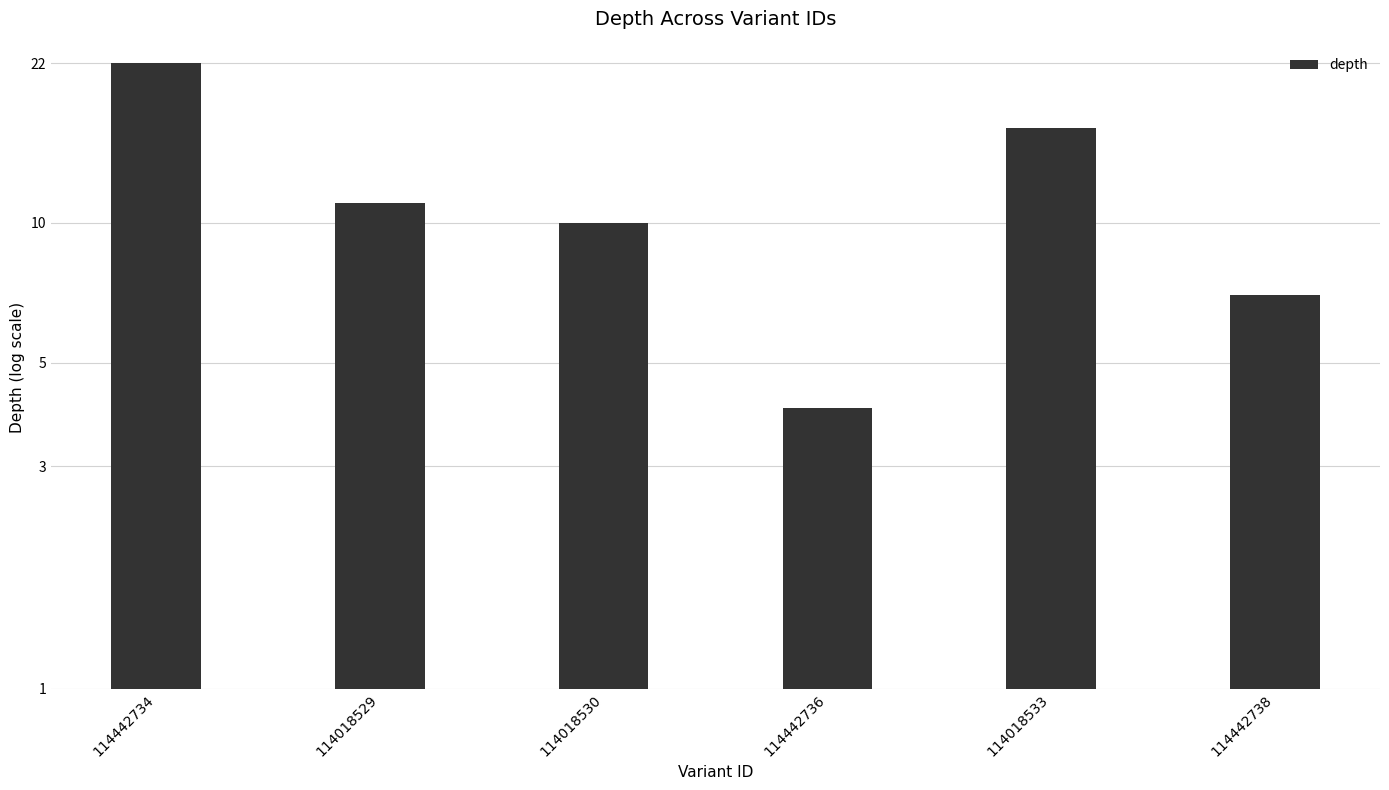

How many bars are there in total?

6